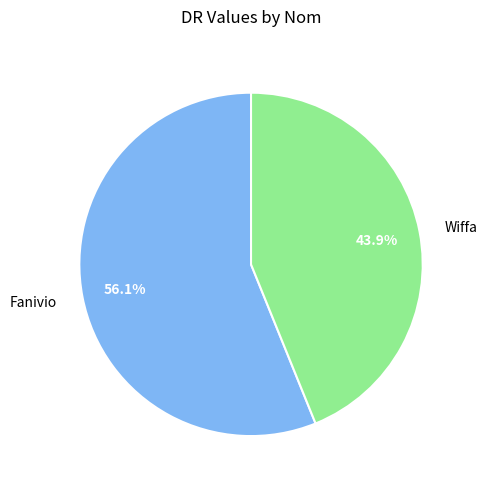

To the nearest percent, what percentage of the pie is Fanivio?

56%